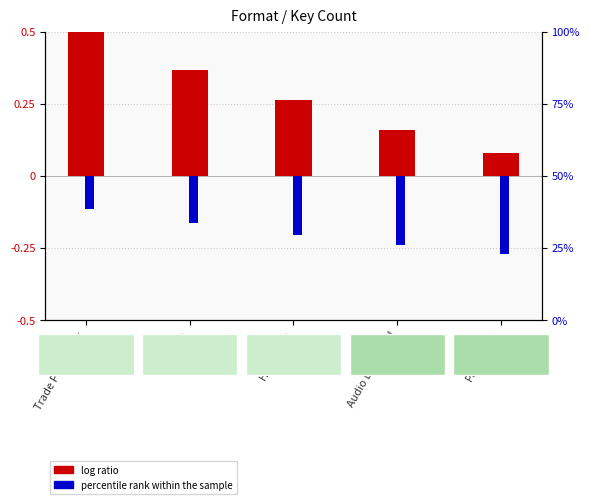

List the series in order of their overall mean, highest first.

log ratio, percentile rank within the sample